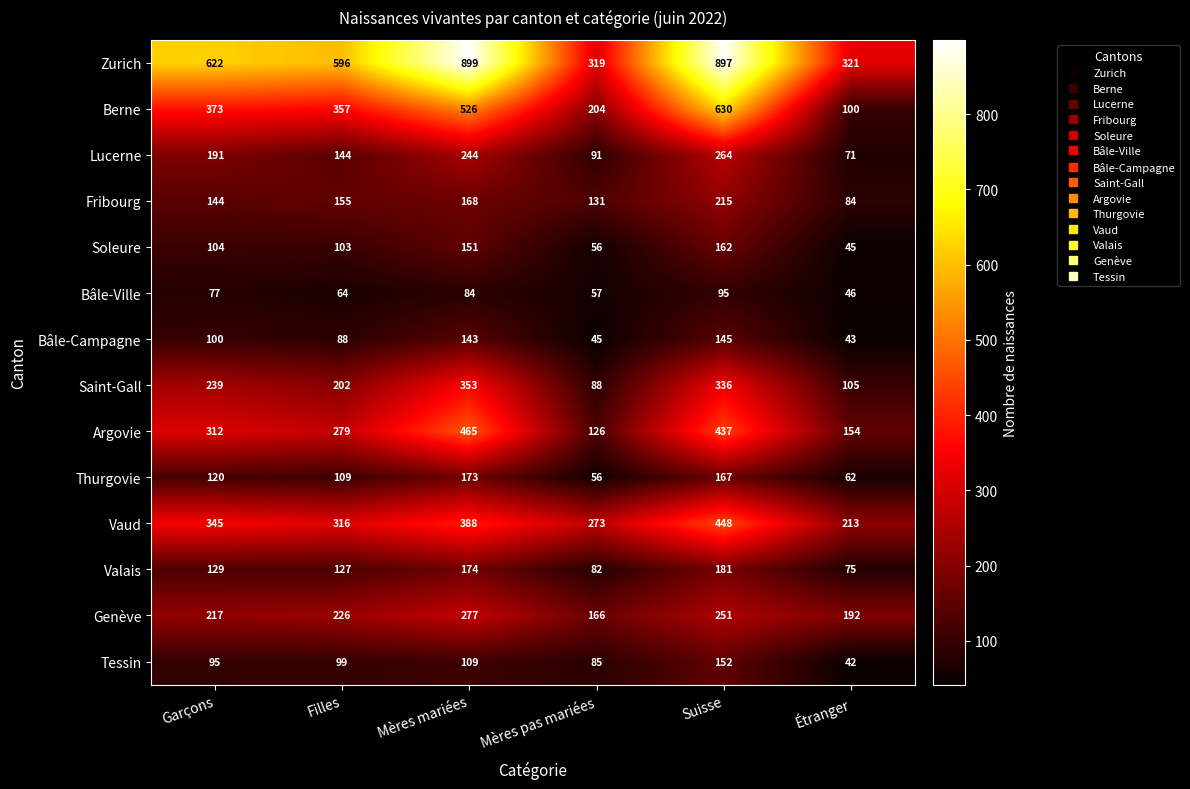

What is the approximate value of Zurich at Filles, to the nearest 50?

600